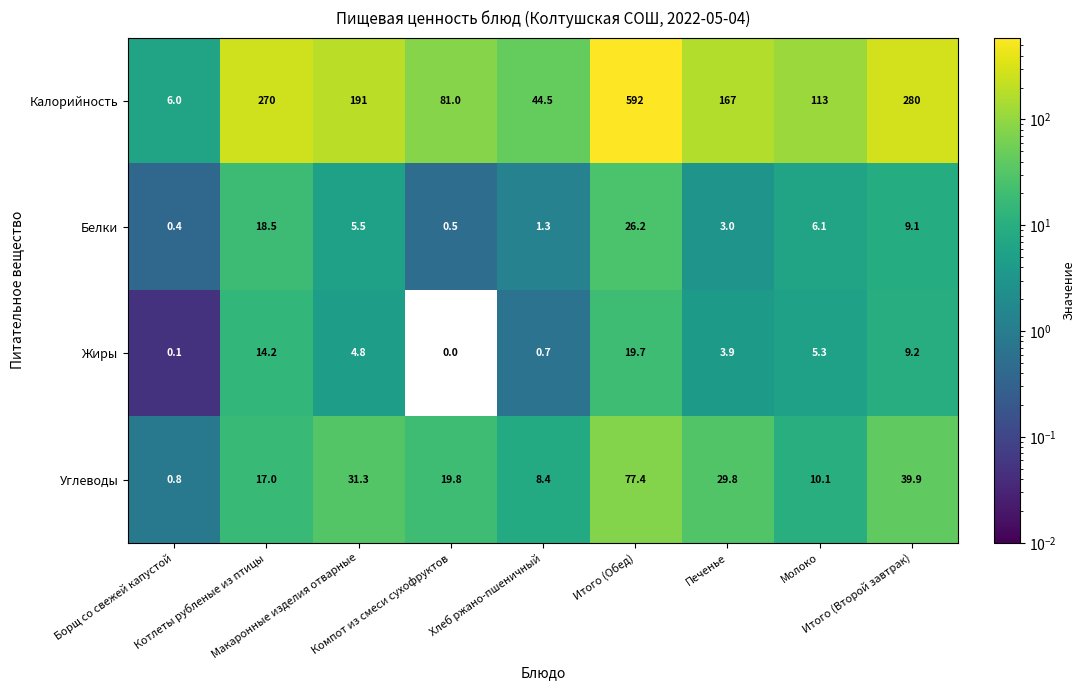

At which category is the sum across all series the highest?

Итого (Обед)